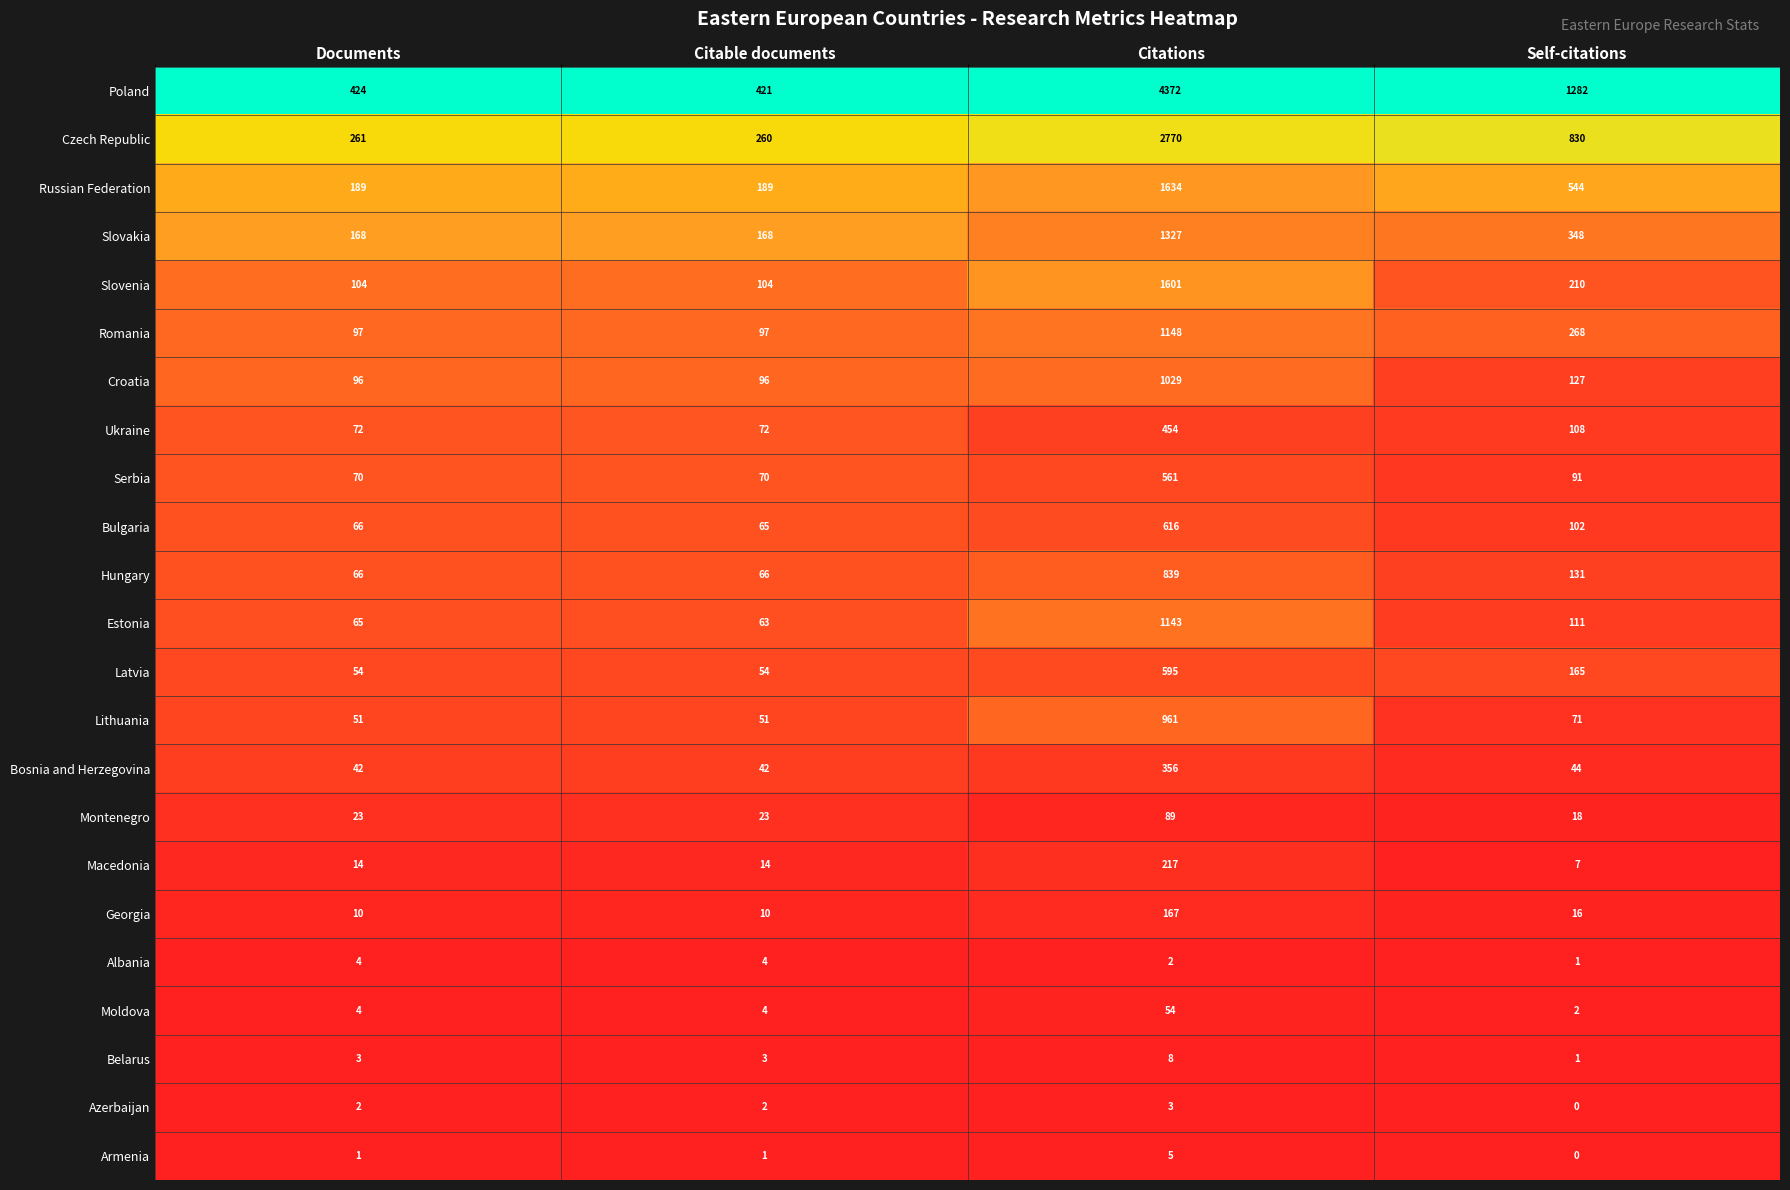

Count the number of categories in the chart.

4